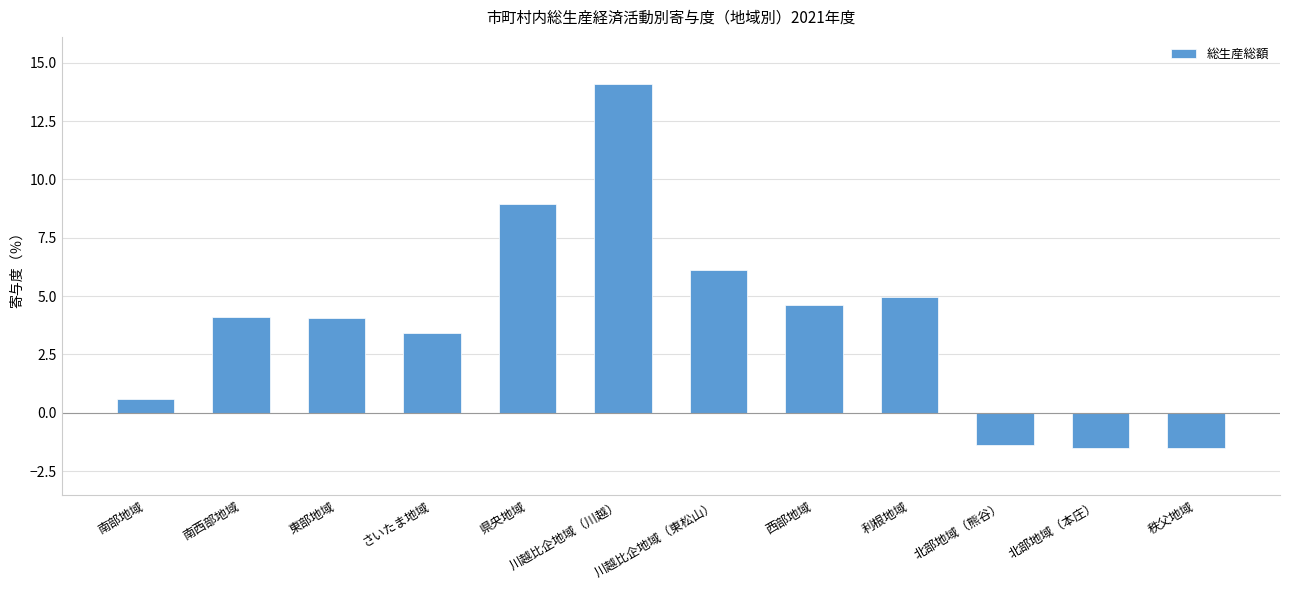

Between 南部地域 and 県央地域, which is larger?

県央地域